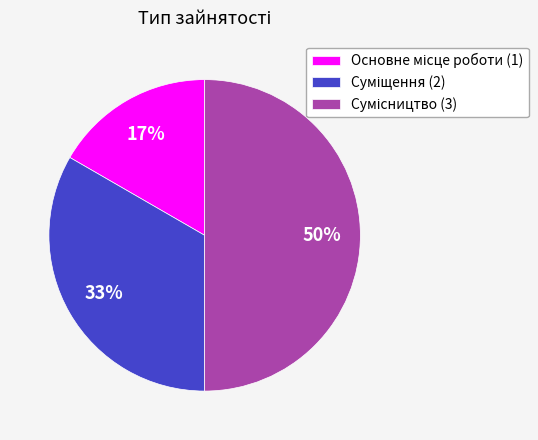

To the nearest percent, what is the difference between the largest and smallest slice percentages?

33%